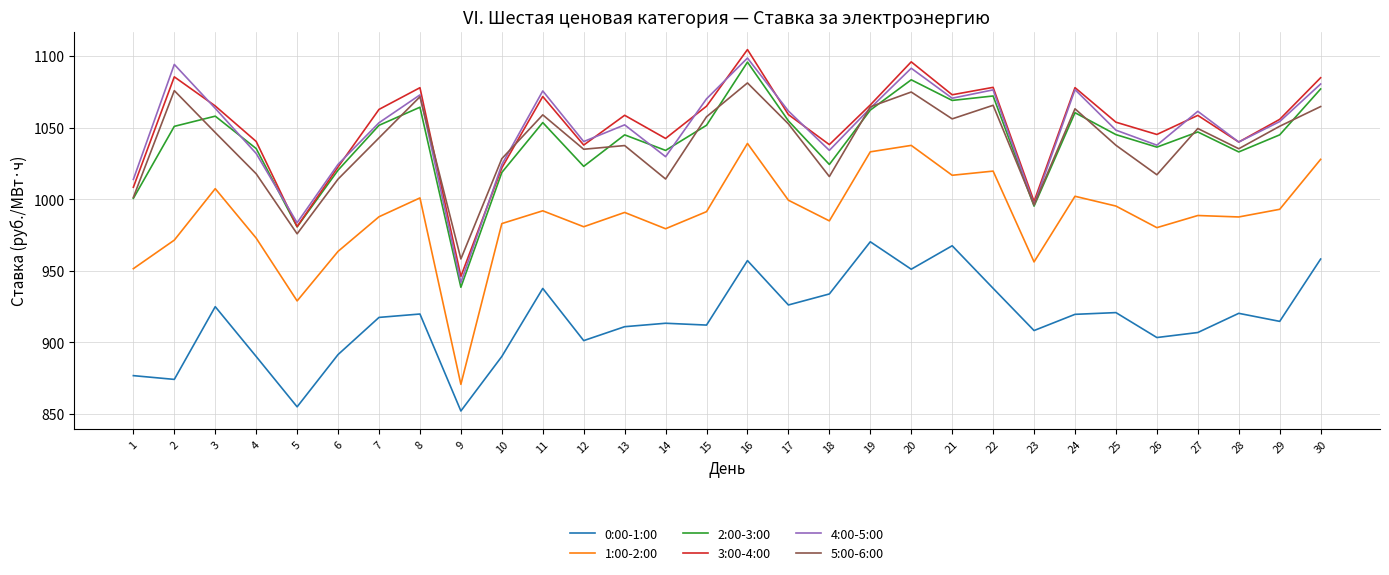

True or false: 0:00-1:00 and 1:00-2:00 intersect in this chart.

False